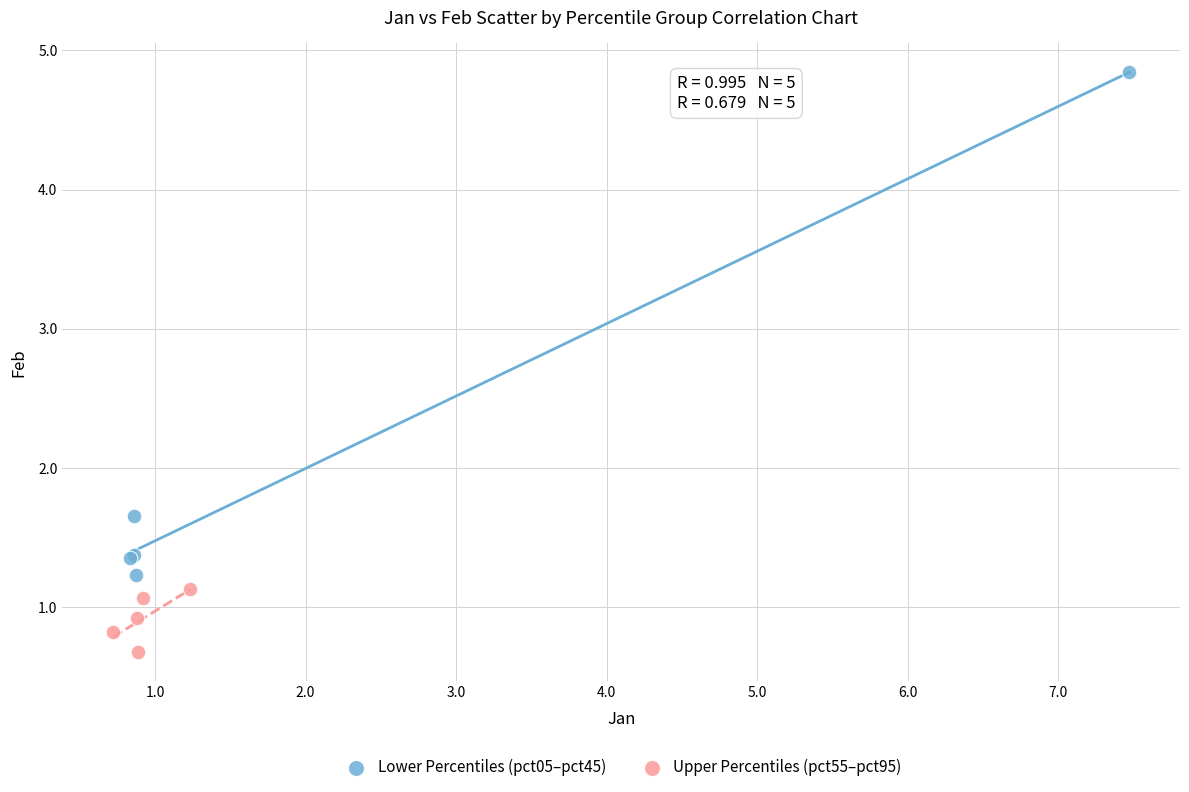

What are all the series names shown in the legend?

Lower Percentiles (pct05–pct45), Upper Percentiles (pct55–pct95)